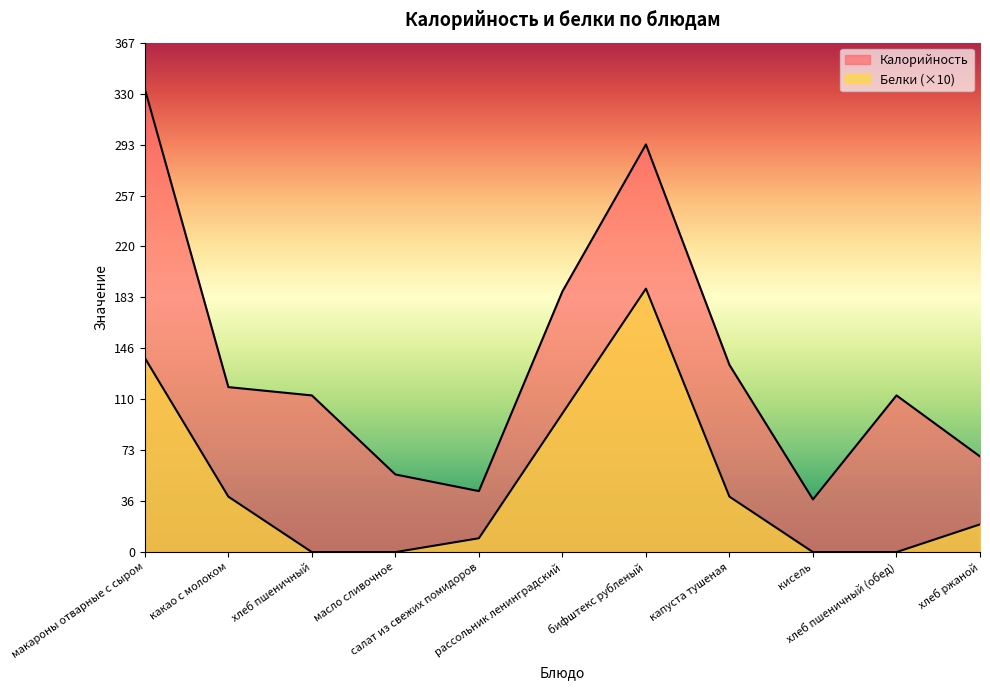

At which label is Белки closest to 95?

рассольник ленинградский